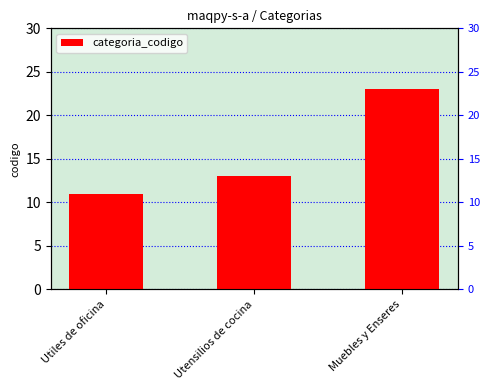

Reading right to left, list all the values displayed in this chart.

23	13	11